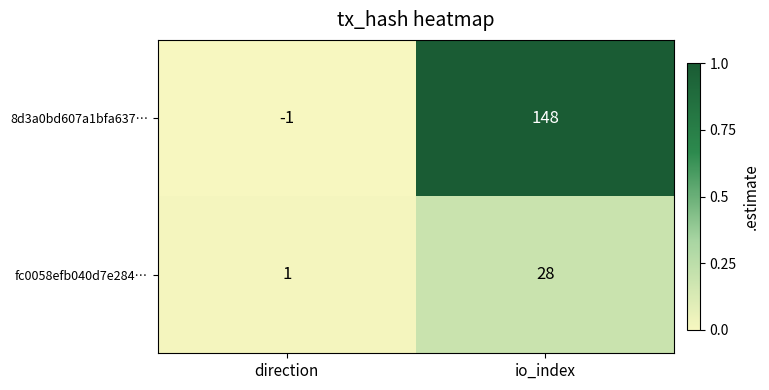

At which category is the sum across all series the highest?

io_index